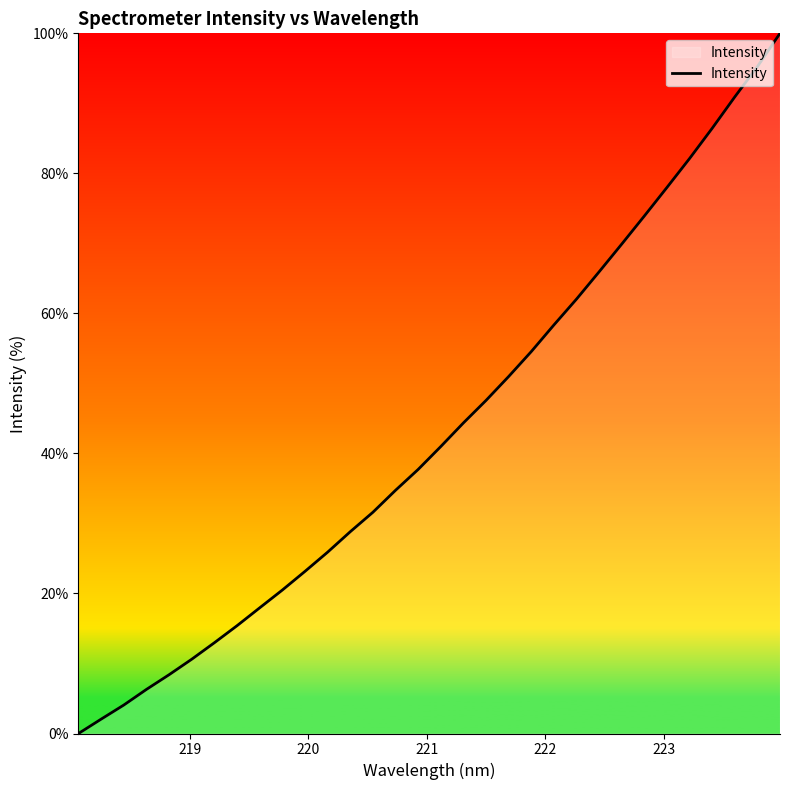

What is the difference between the maximum and minimum values?

100.0